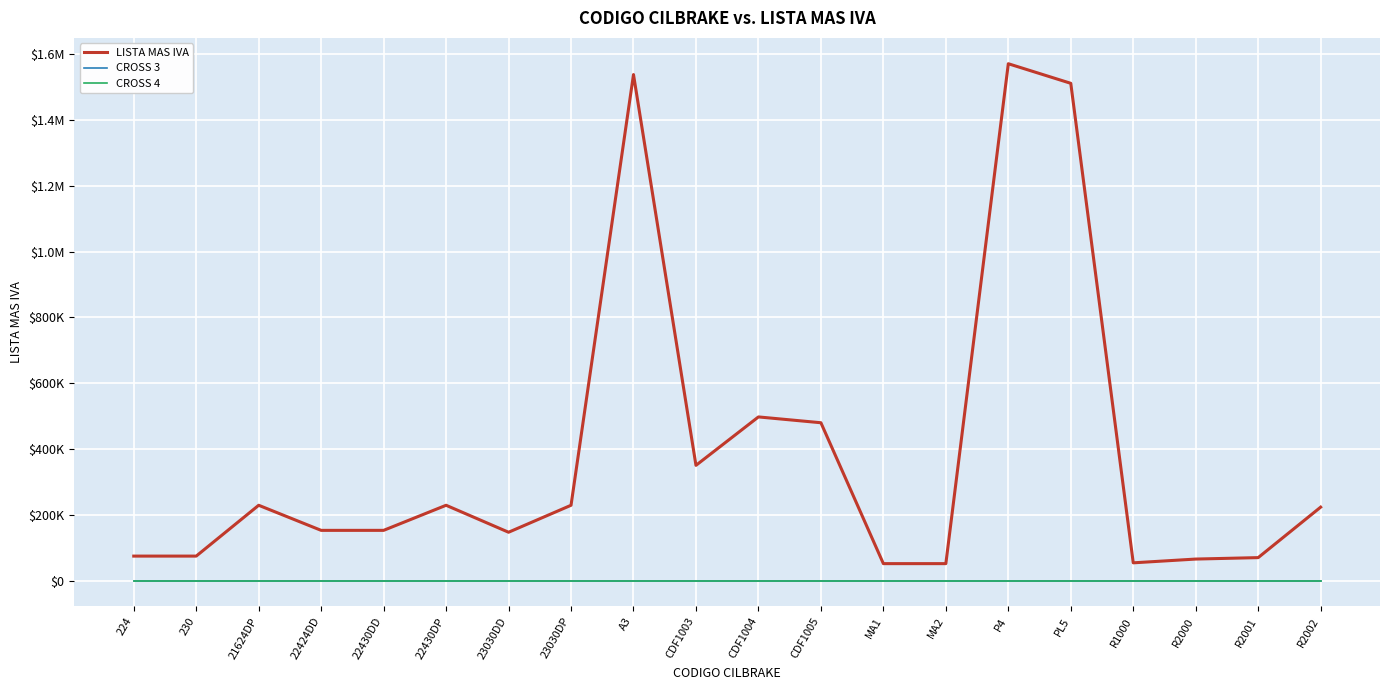

Does the chart display data point markers on the line(s)?

No